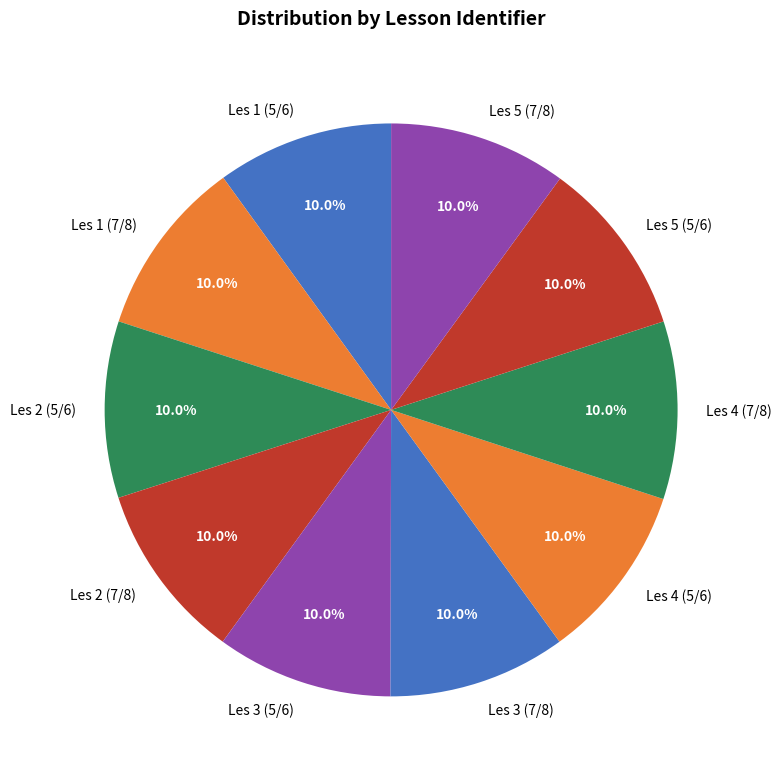

How much of the chart is everything except Les 2 (7/8)?

90.0%